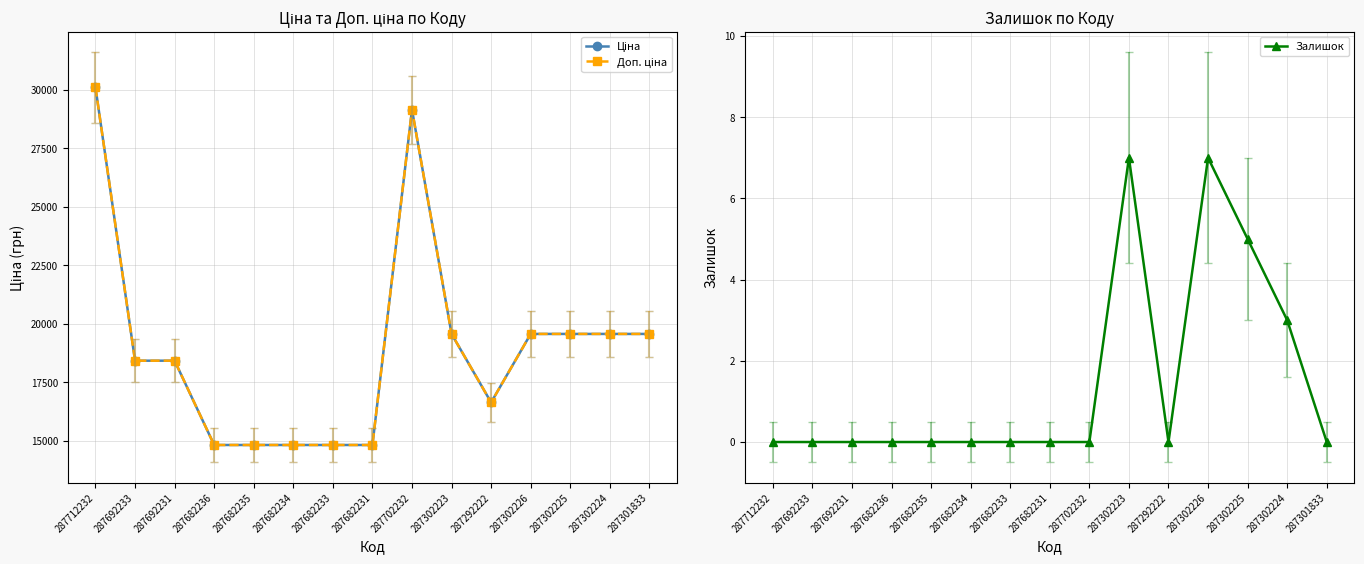

What is the label of the 9th point from the right?

287682233